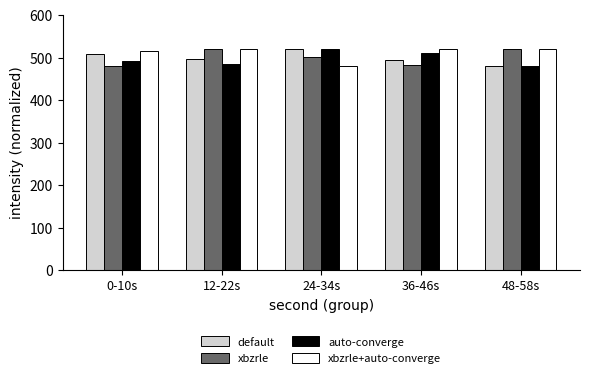

What is the average value of the xbzrle+auto-converge series?

511.3